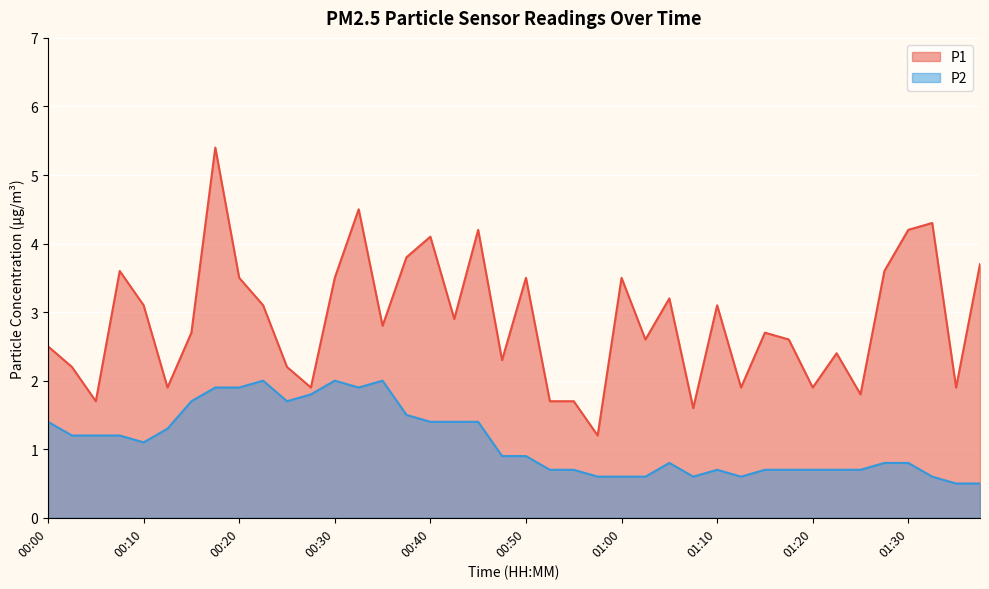

True or false: P2 and P1 intersect in this chart.

False